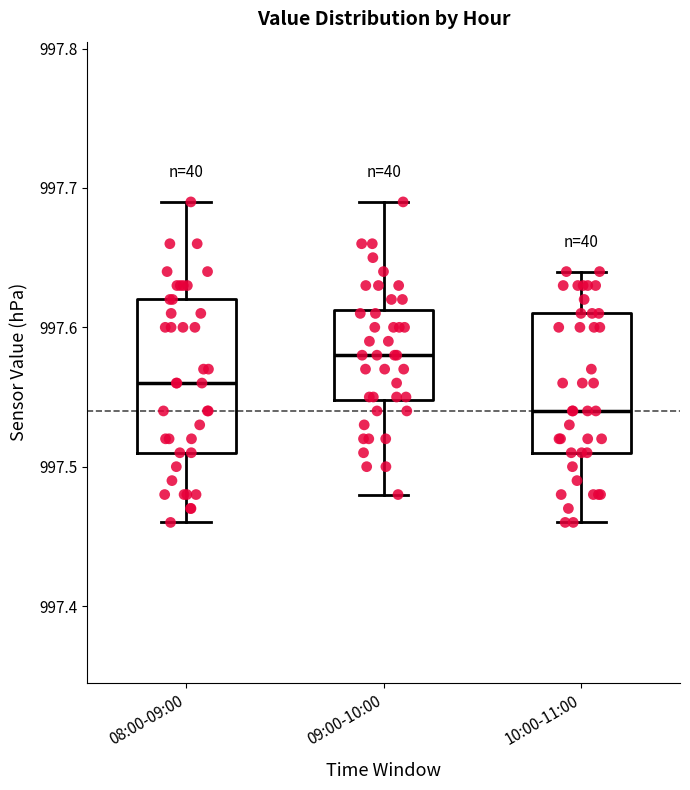

Reading left to right, read every box against the y-axis: the position of its median line, the range the box covers, and the ends of its whiskers. The values are not printed on the chart, so give them approximately, as read against the axis.

08:00-09:00: median 997.56, box 997.51 to 997.62, whiskers 997.46 to 997.69
09:00-10:00: median 997.58, box 997.55 to 997.61, whiskers 997.48 to 997.69
10:00-11:00: median 997.54, box 997.51 to 997.61, whiskers 997.46 to 997.64